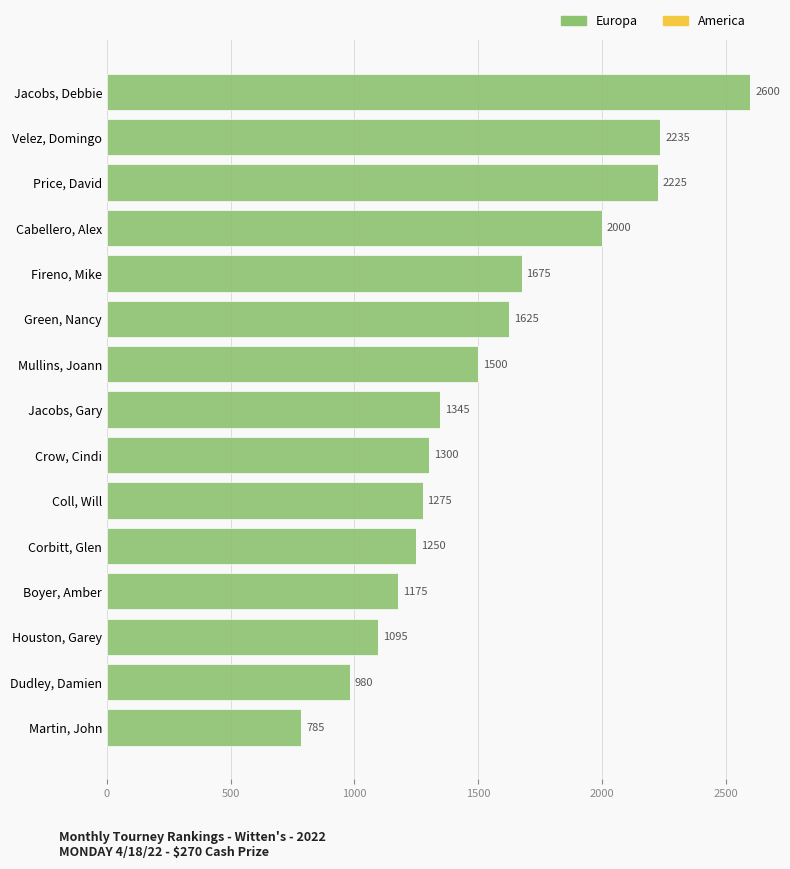

Rank the categories by value from highest to lowest.

Jacobs, Debbie, Velez, Domingo, Price, David, Cabellero, Alex, Fireno, Mike, Green, Nancy, Mullins, Joann, Jacobs, Gary, Crow, Cindi, Coll, Will, Corbitt, Glen, Boyer, Amber, Houston, Garey, Dudley, Damien, Martin, John